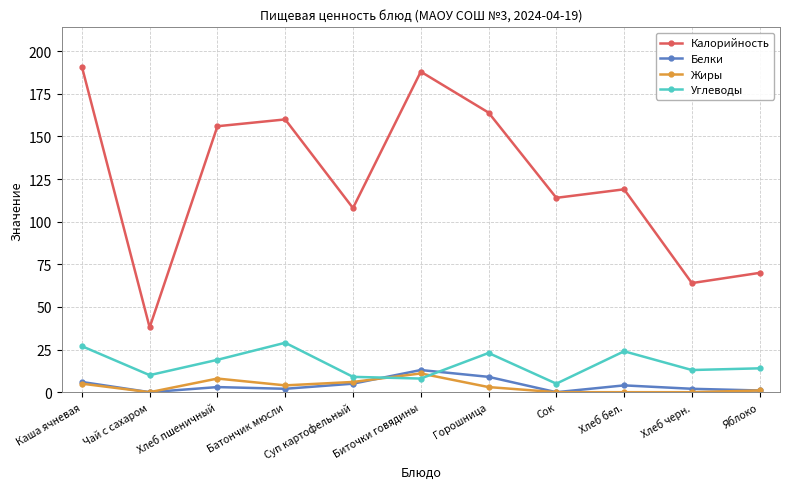

True or false: Углеводы and Жиры intersect in this chart.

True